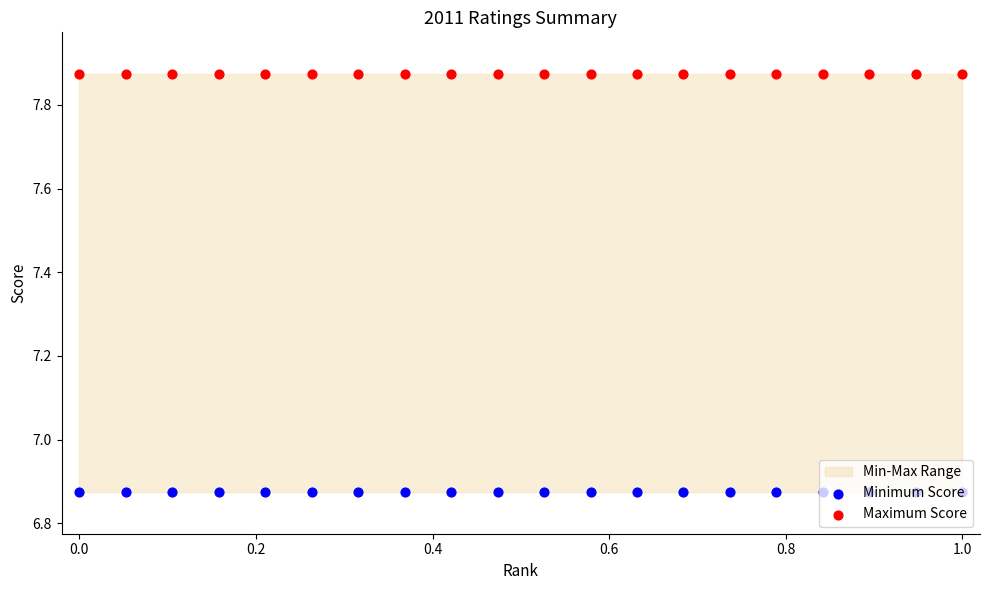

Which series reaches the maximum Y coordinate?

Maximum Score